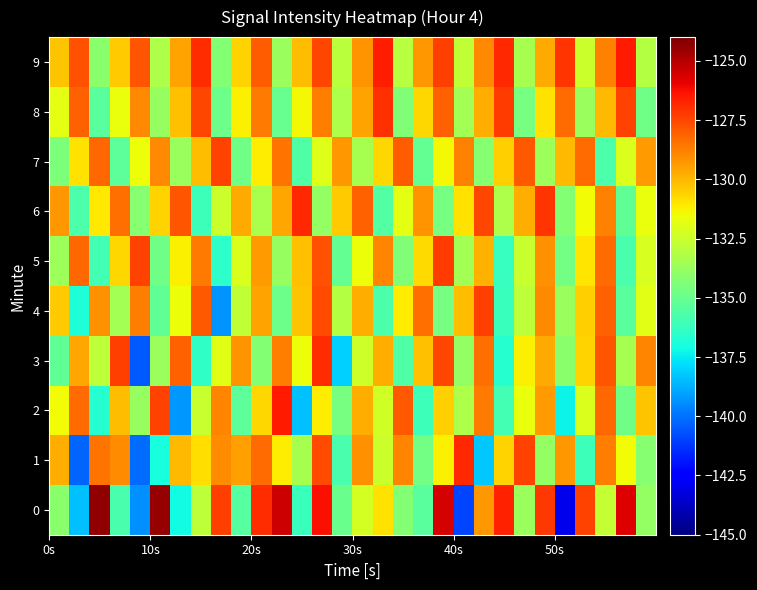

How many series are shown in this chart?

10